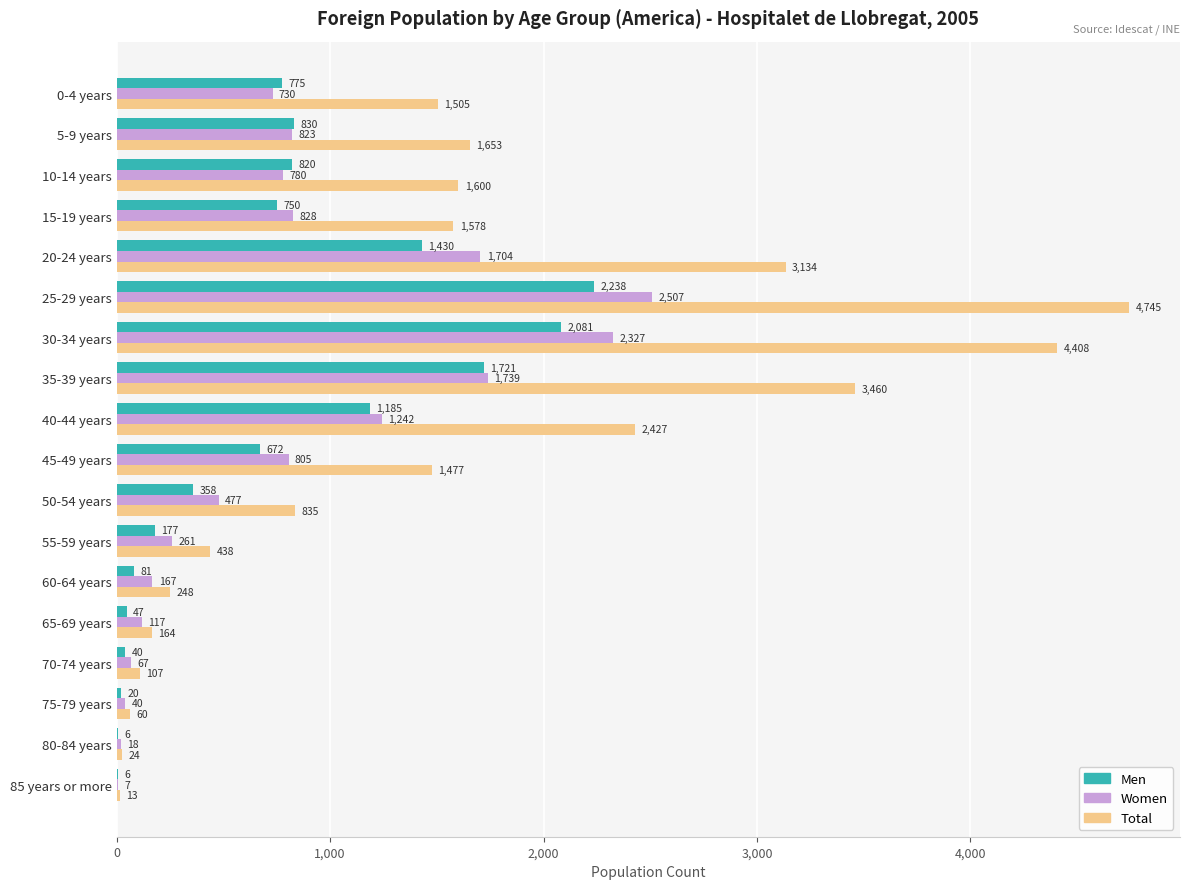

What is the sum of all Men values?

13237